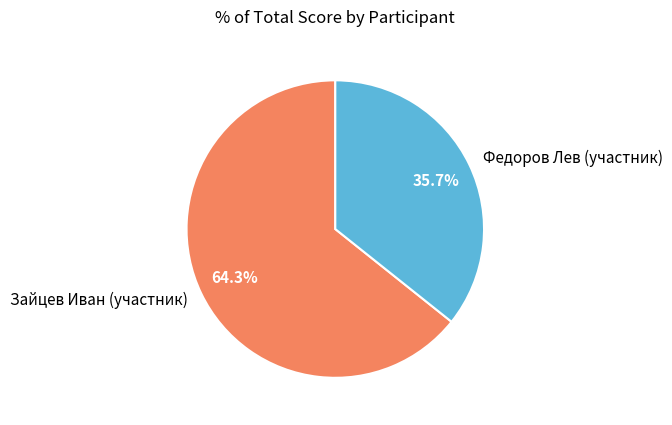

Which has a higher value, Федоров Лев (участник) or Зайцев Иван (участник)?

Зайцев Иван (участник)